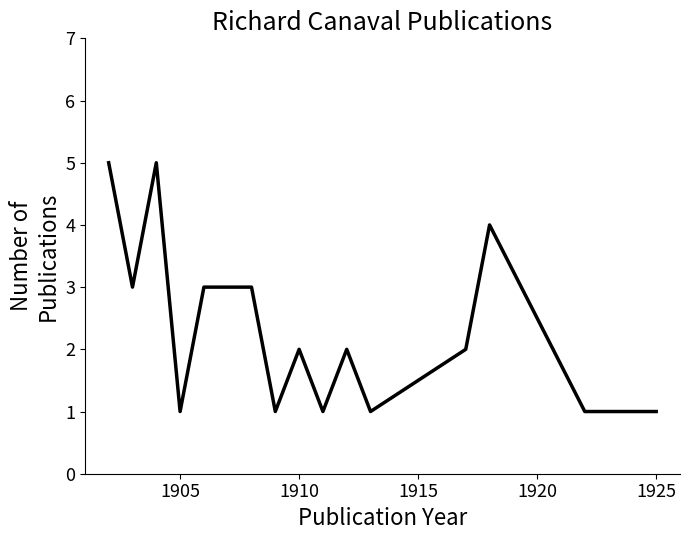

What is the difference between the maximum and minimum values?

4